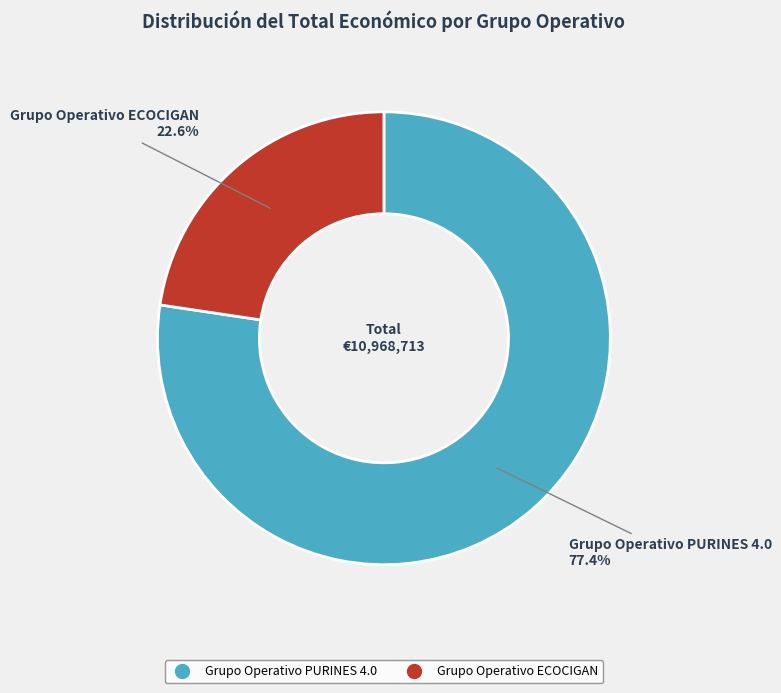

How much of the chart is everything except Grupo Operativo PURINES 4.0?

22.6%